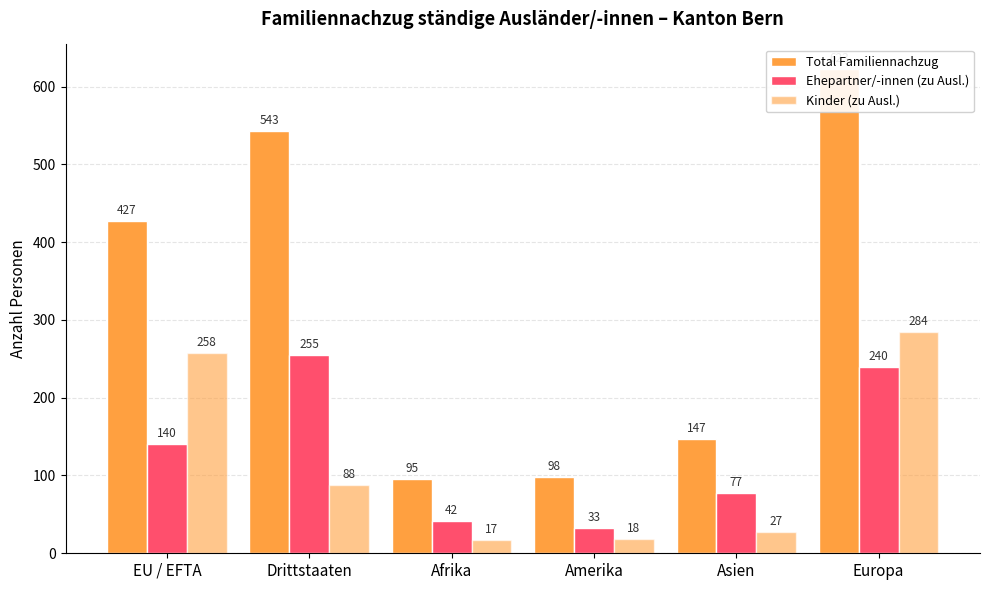

What is the difference between the maximum and minimum values in the Total Familiennachzug series?

528